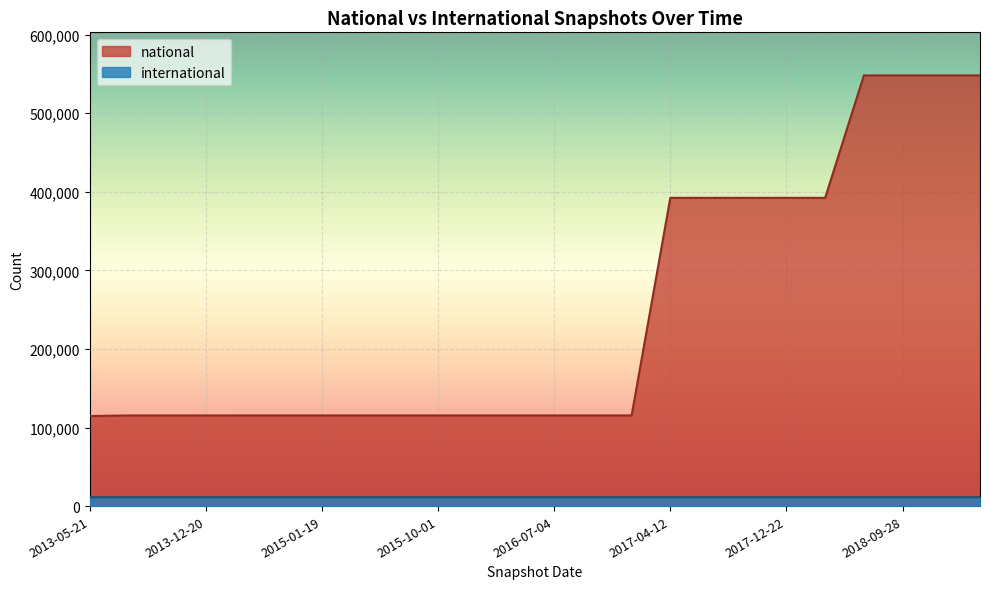

At how many categories does at least one series exceed 488030?

4